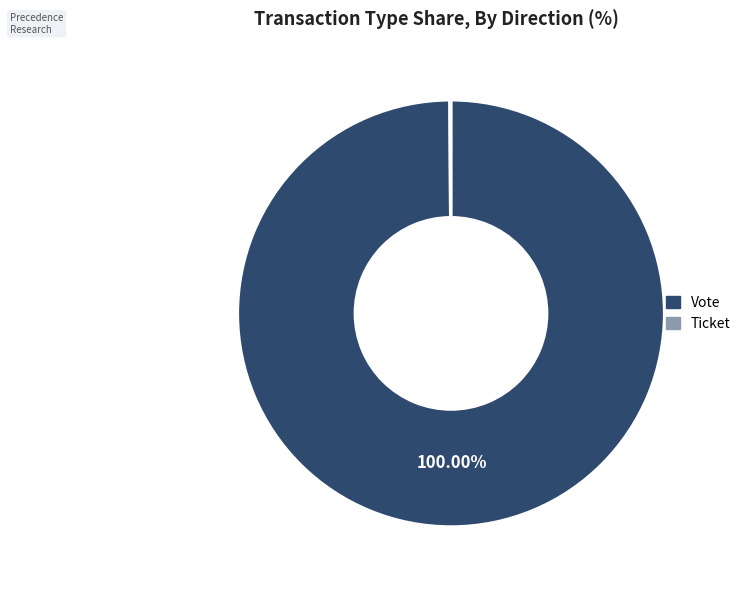

Rank the categories by value from highest to lowest.

Vote tx (direction=-1, io_index=1), Ticket tx (direction=1, io_index=0)